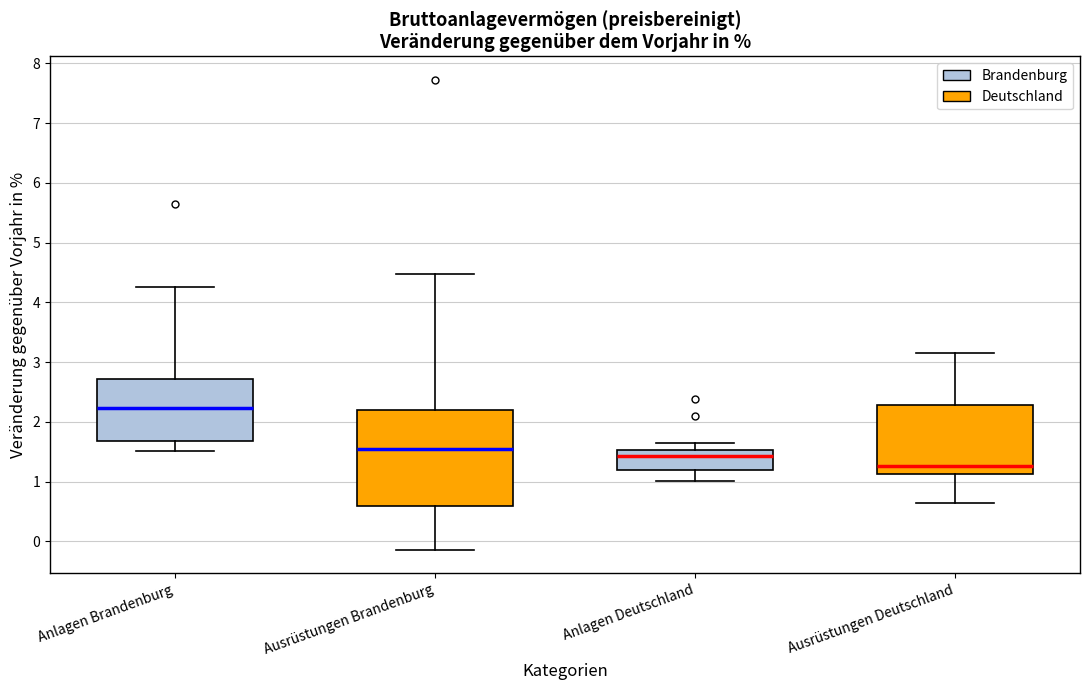

Comparing the boxes themselves (not the whiskers), which one is the tallest?

Ausrüstungen Brandenburg